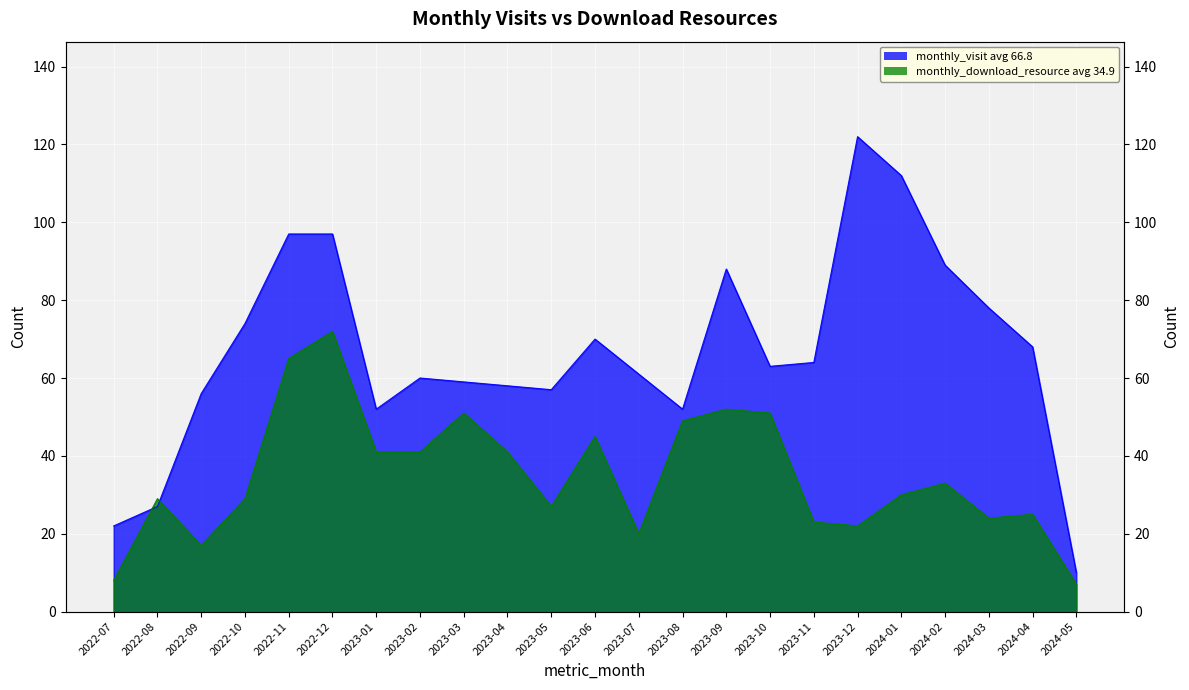

What is the difference between the highest and lowest values at 2022-08?

2